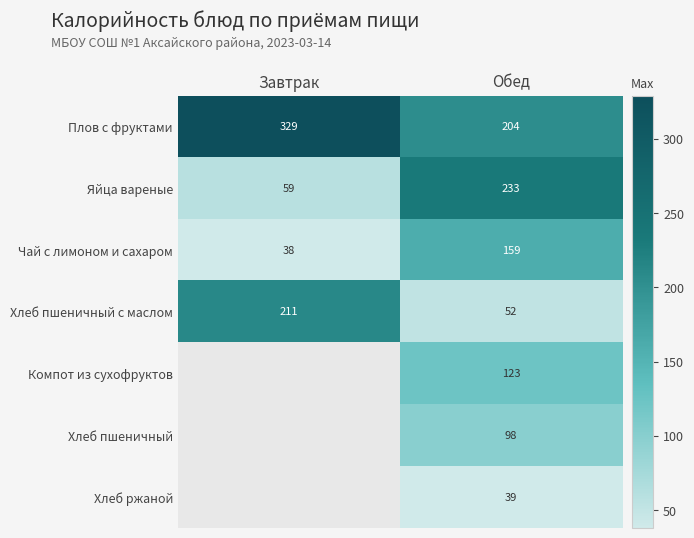

Which has a higher value, Завтрак or Обед?

Завтрак